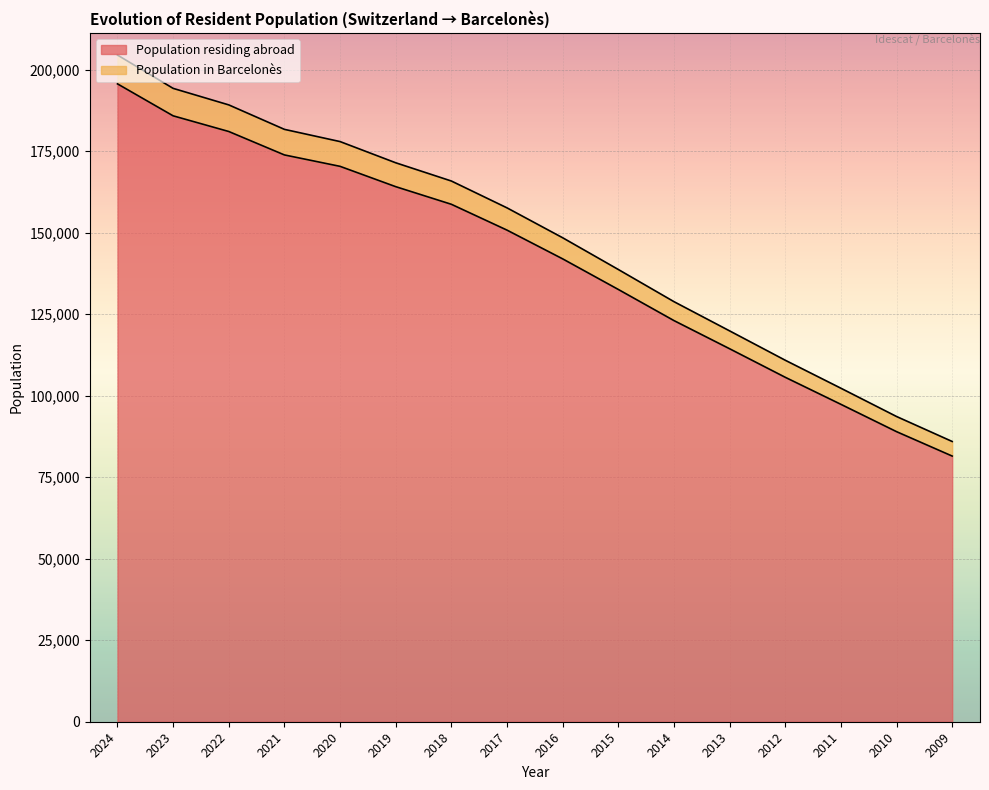

List the series in order of their peak value, highest first.

Population in Barcelonès, Population residing abroad